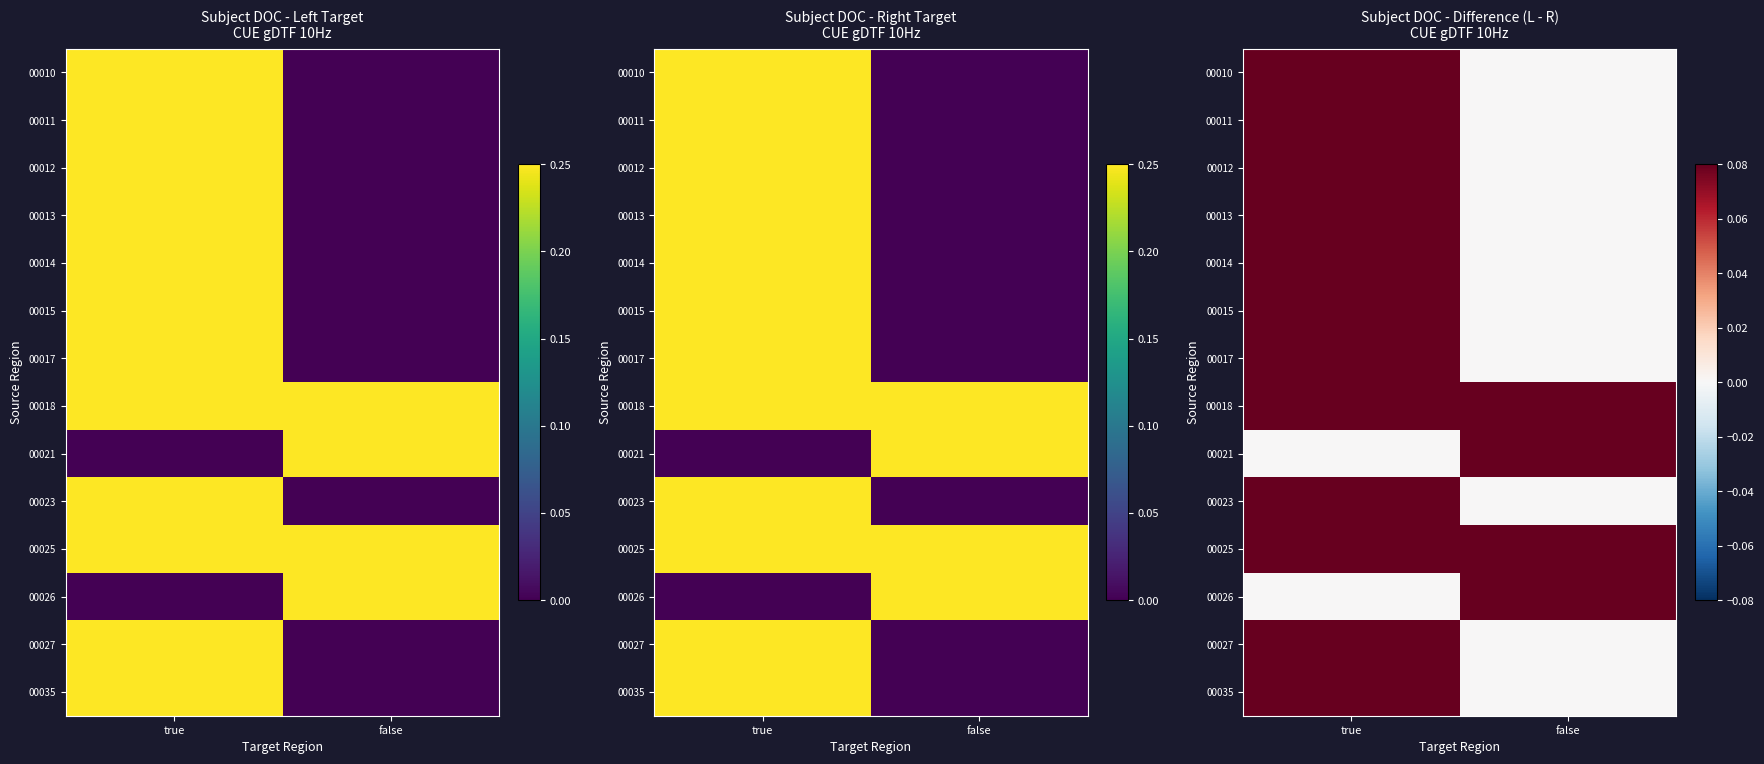

At which category does the chart reach its minimum across all series?

false